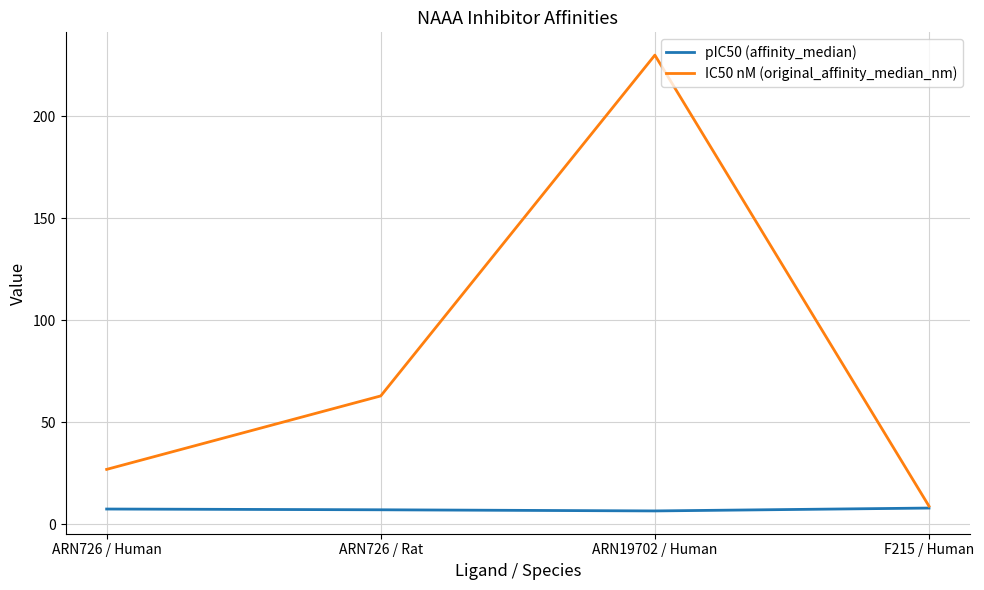

At which label is IC50 nM (original_affinity_median_nm) closest to 119?

ARN726 / Rat